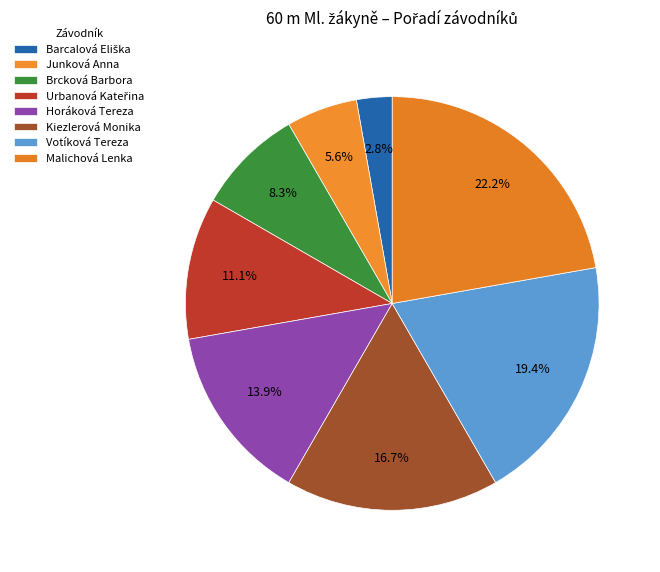

Approximately how many times larger is the value at Kiezlerová Monika compared to Urbanová Kateřina?

1.5